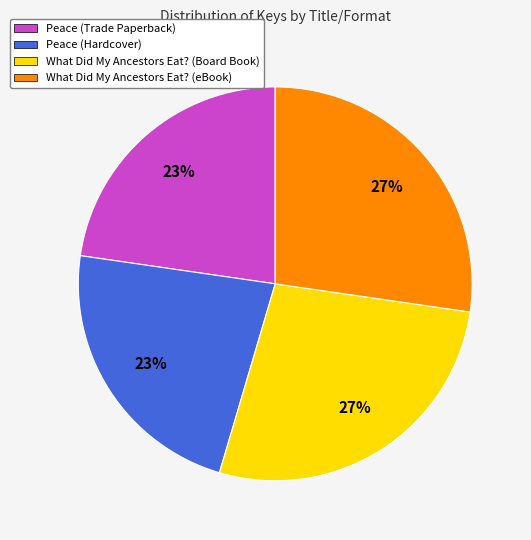

Does What Did My Ancestors Eat? (Board Book) account for over 50% of the chart?

No